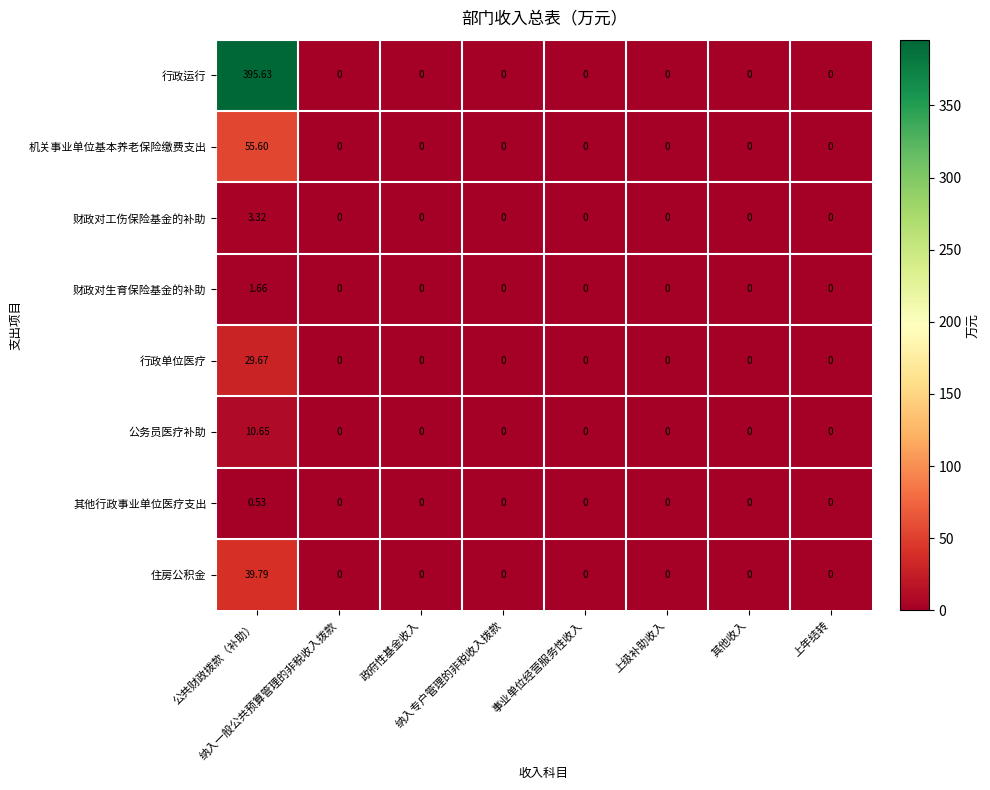

Which series has the widest spread of values?

行政运行